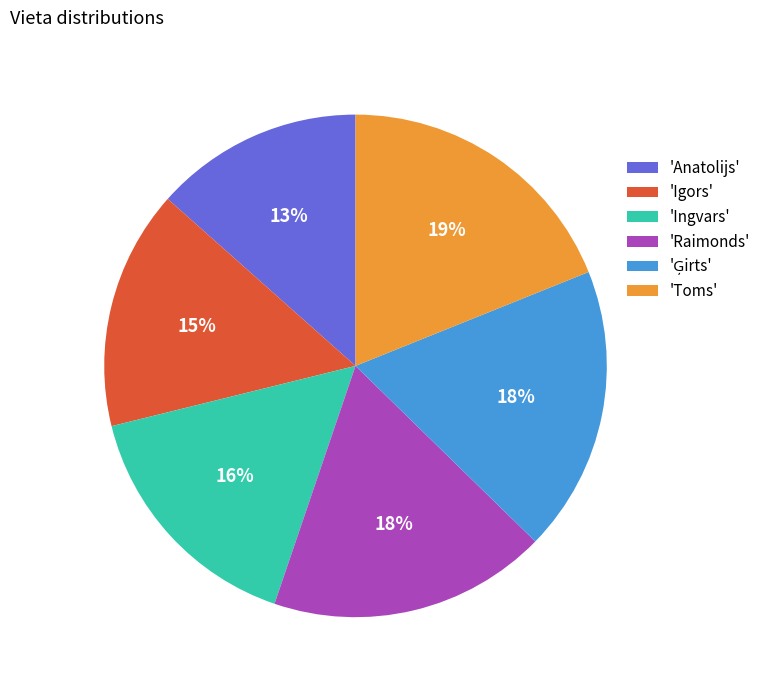

What percentage is the 'Anatolijs' slice, to the nearest percent?

13%